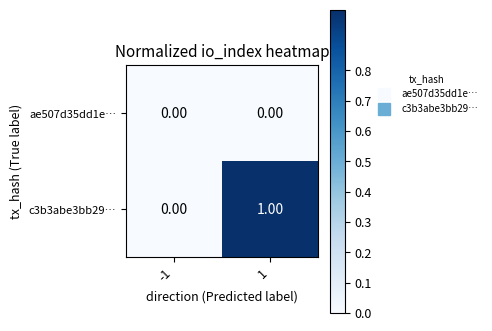

Which series has the largest total across all categories?

c3b3abe3bb29…